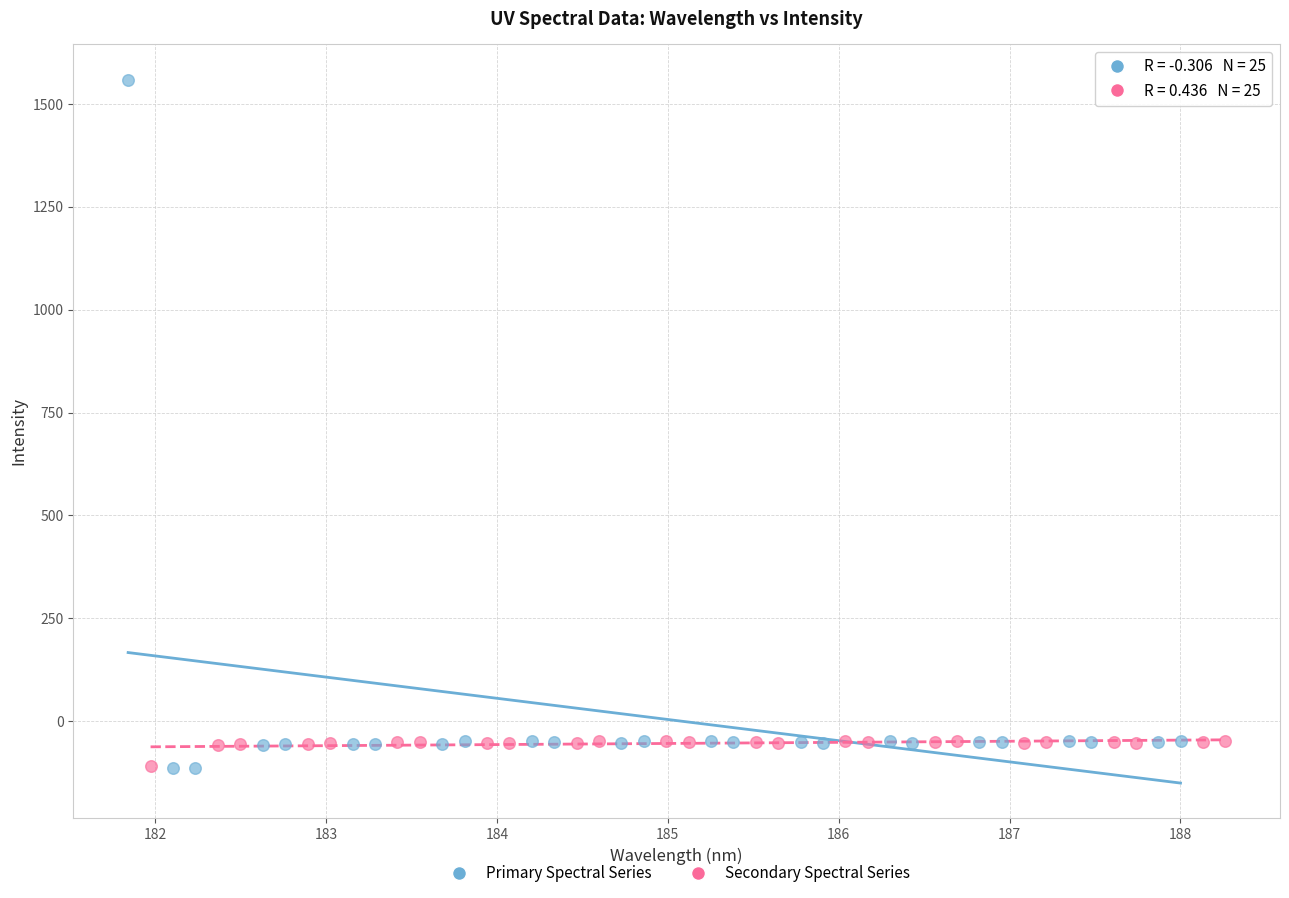

Which series has the widest spread of Y values?

Primary Spectral Series